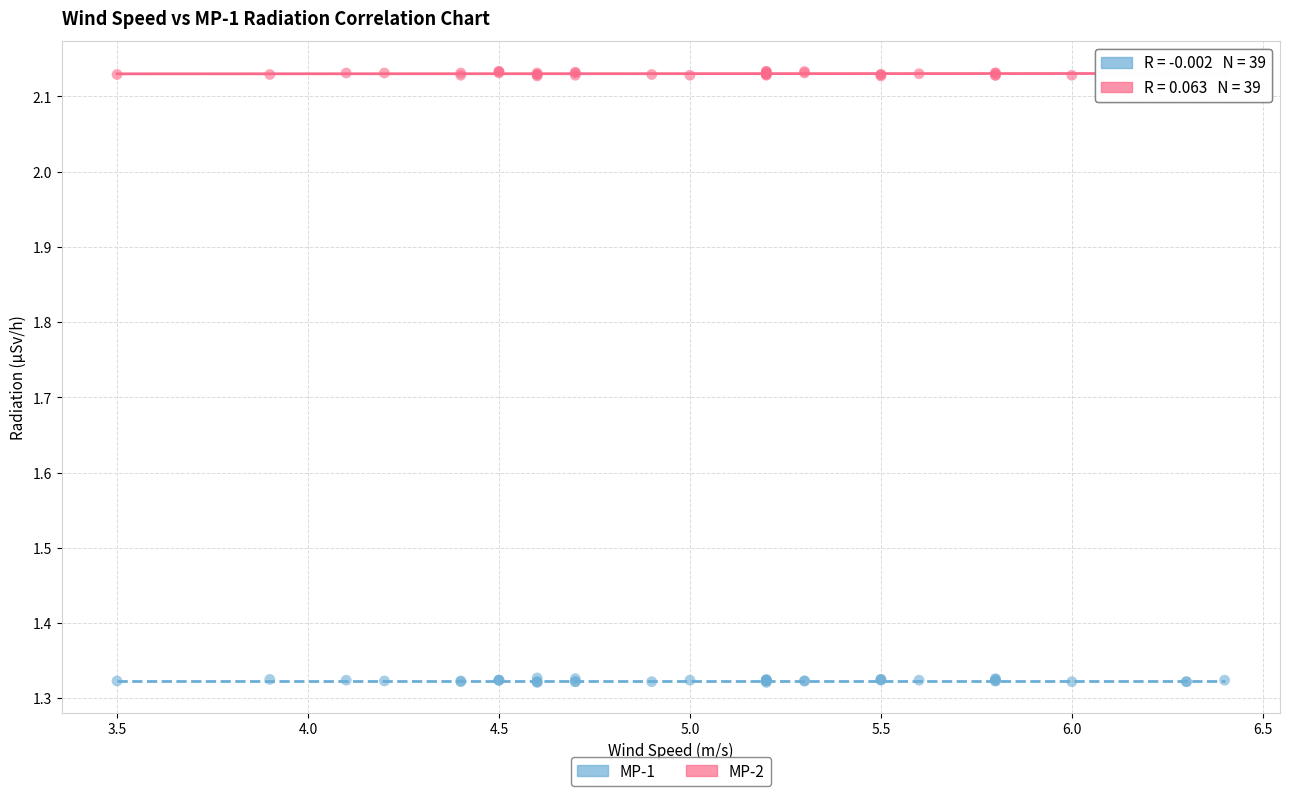

Which series contains the highest Y value?

MP-2